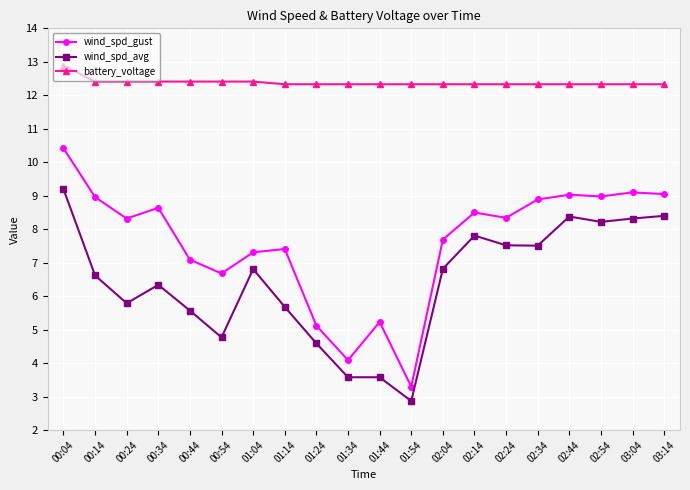

Which series changed the most between 01:24 and 01:54?

wind_spd_gust